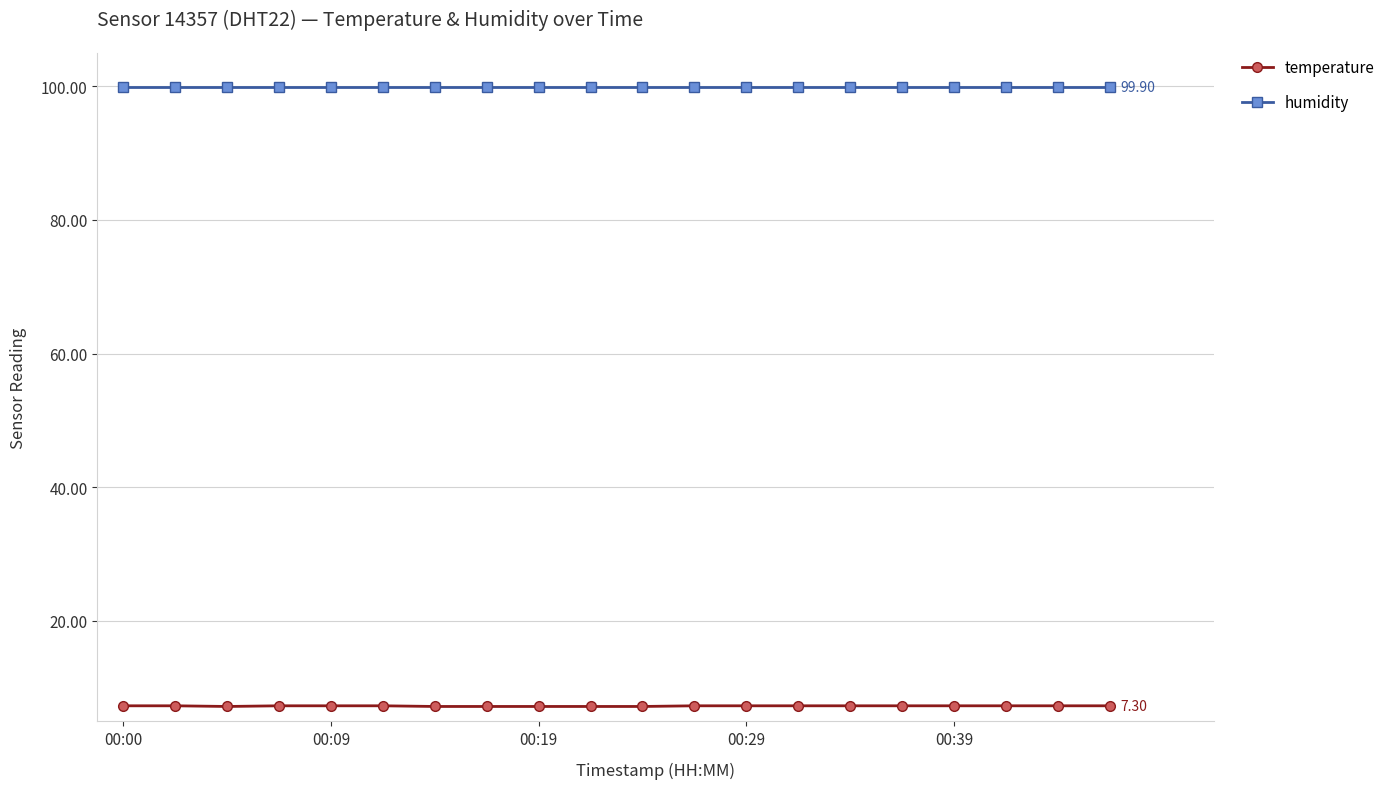

List the series in order of their peak value, highest first.

humidity, temperature